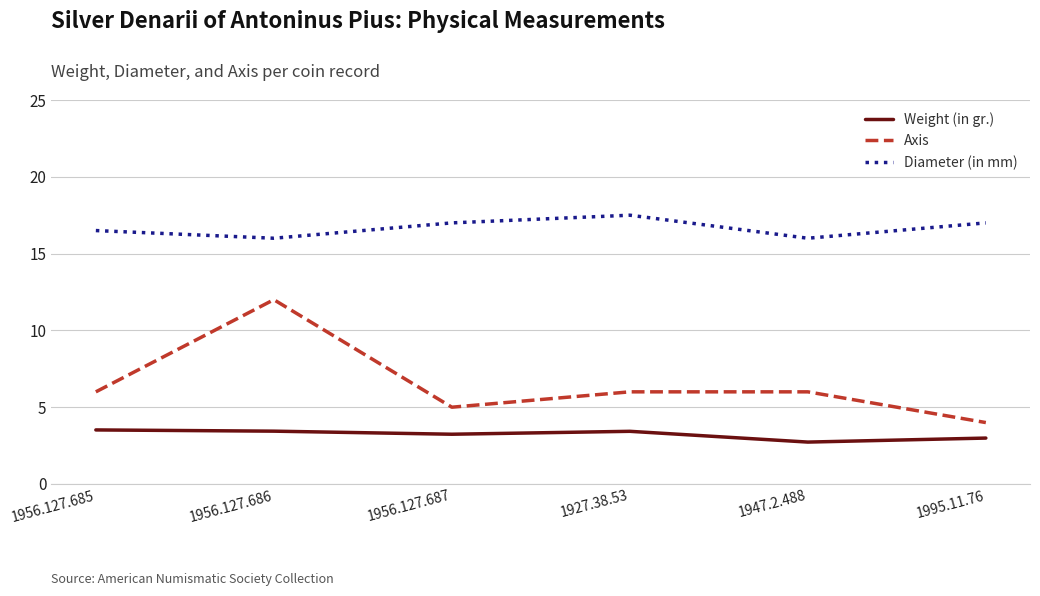

What position from the left is 1956.127.686?

2